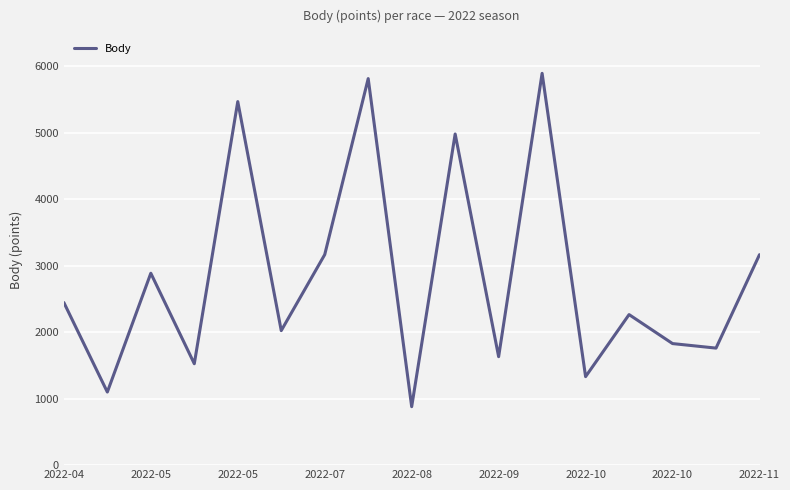

How many lines are shown in the chart?

1